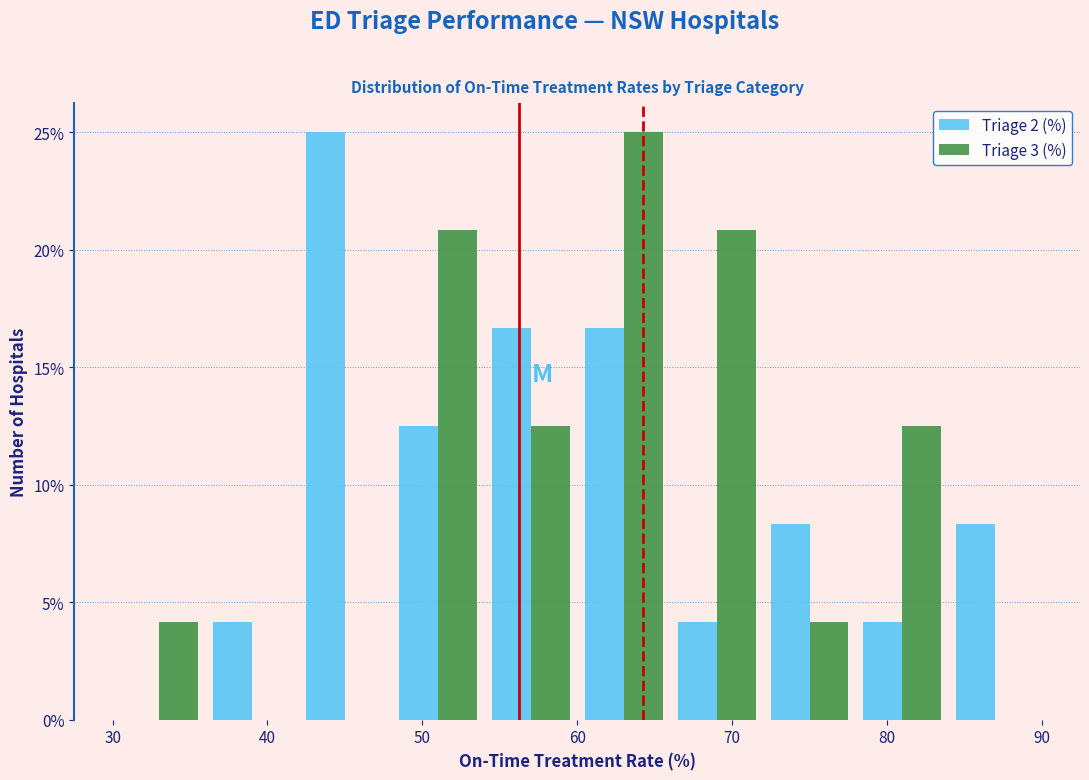

Reading left to right, transcribe this chart: for each range on the x-axis, give the height of each series' bar. The values are not printed on the chart, so give them approximately, as read against the axis.

30 to 36: Triage 2 (%)=0	Triage 3 (%)=4.0
36 to 42: Triage 2 (%)=4.0	Triage 3 (%)=0
42 to 48: Triage 2 (%)=25.0	Triage 3 (%)=0
48 to 54: Triage 2 (%)=12.5	Triage 3 (%)=21.0
54 to 60: Triage 2 (%)=16.5	Triage 3 (%)=12.5
60 to 66: Triage 2 (%)=16.5	Triage 3 (%)=25.0
66 to 72: Triage 2 (%)=4.0	Triage 3 (%)=21.0
72 to 78: Triage 2 (%)=8.5	Triage 3 (%)=4.0
78 to 84: Triage 2 (%)=4.0	Triage 3 (%)=12.5
84 to 90: Triage 2 (%)=8.5	Triage 3 (%)=0